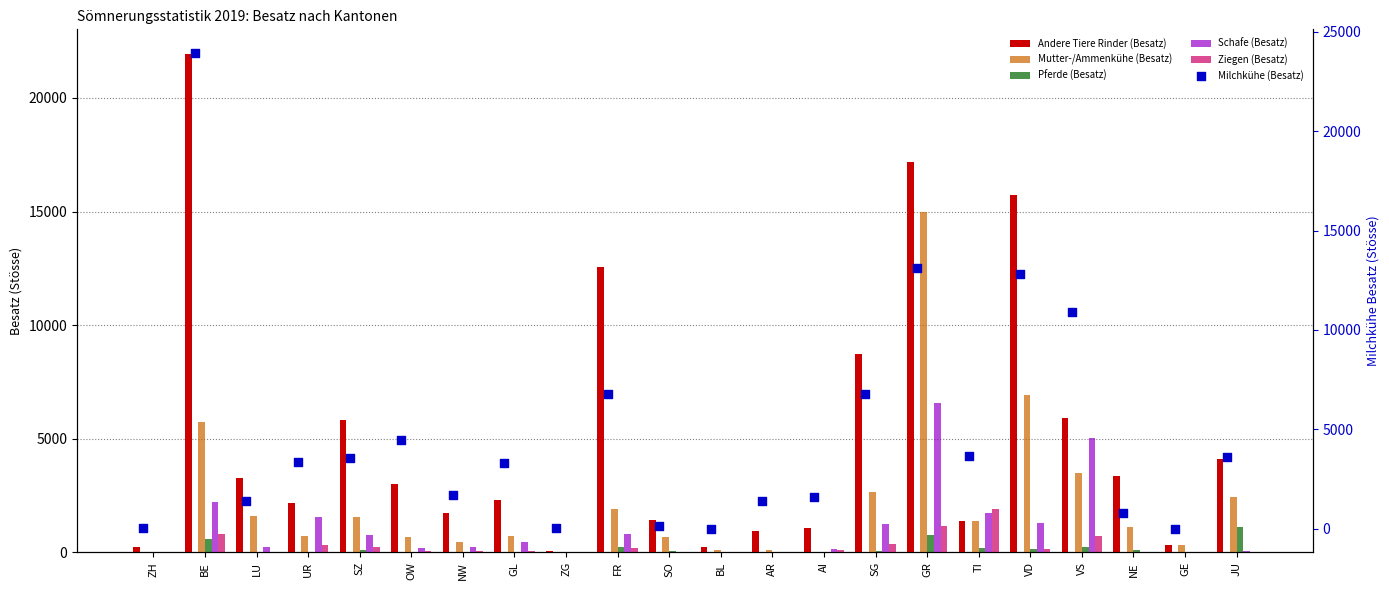

Which series contains the lowest Y value?

Mutter-/Ammenkühe (Besatz)